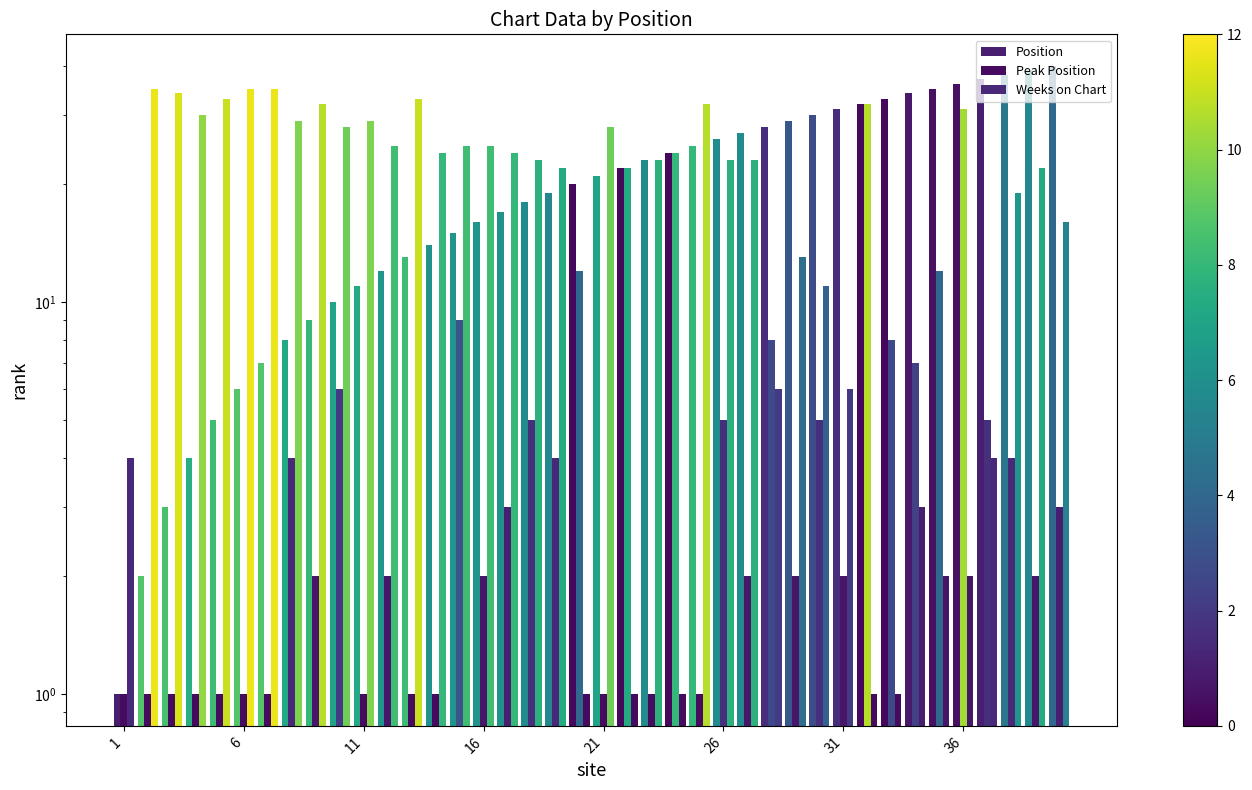

What is the difference between the maximum and minimum values in the Position series?

39